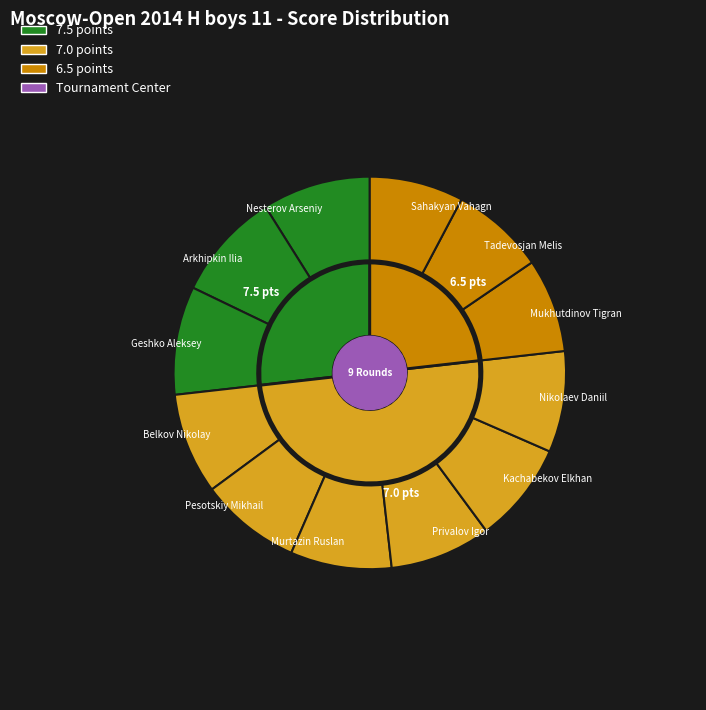

How many slices are in this pie chart?

12